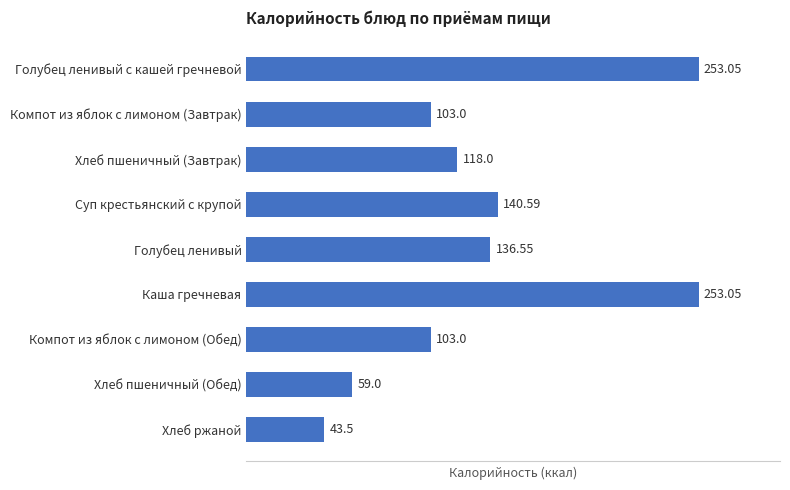

What is the greatest value displayed?

253.1